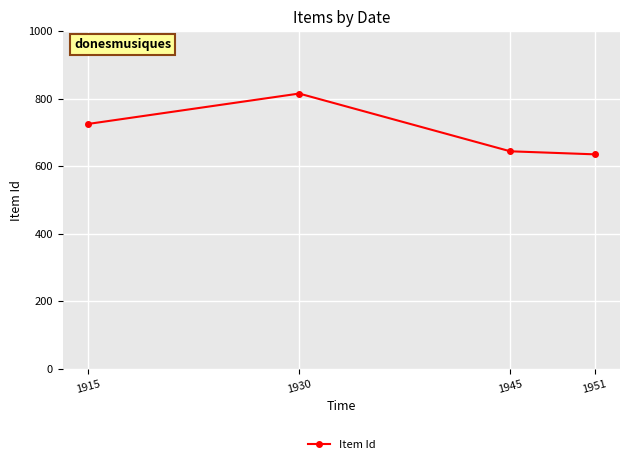

How many lines are shown in the chart?

1